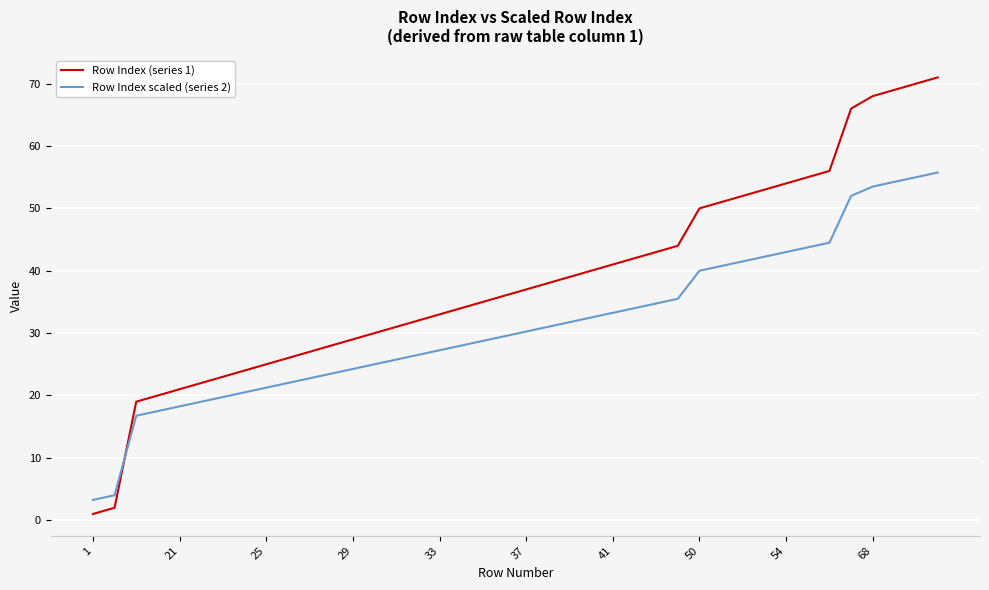

Which series has the widest spread of values?

Row Index (series 1)